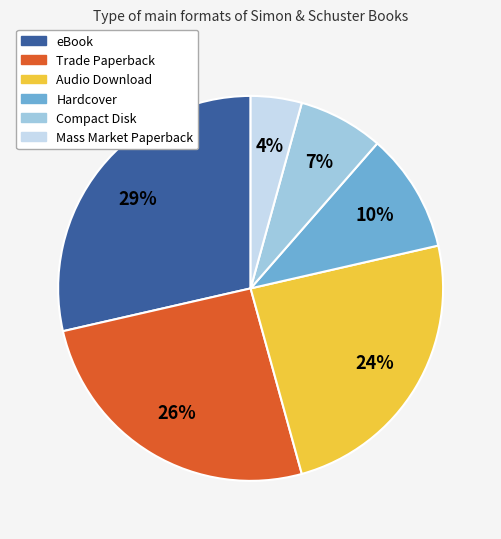

Does Audio Download represent more than half of the total?

No